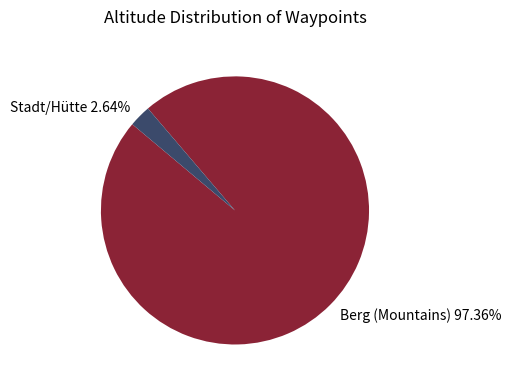

Between Stadt/Hütte 2.64% and Berg (Mountains) 97.36%, which is larger?

Berg (Mountains) 97.36%